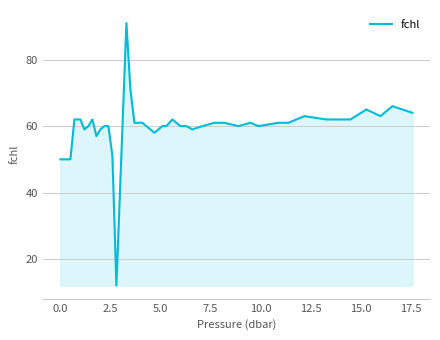

Does the chart have visible grid lines?

Yes